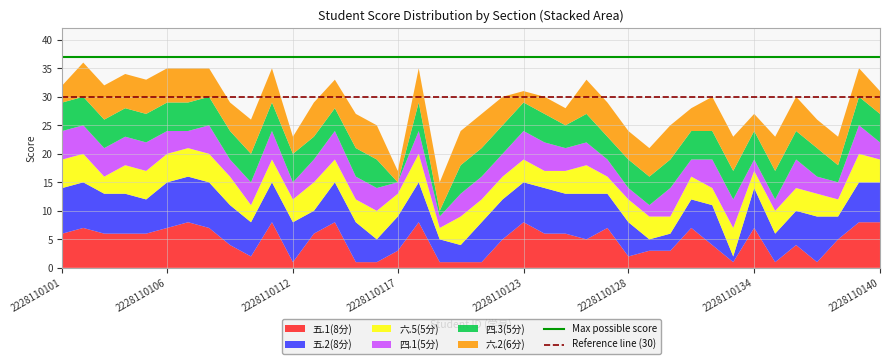

What is the total value across all series at 2228110128?

24